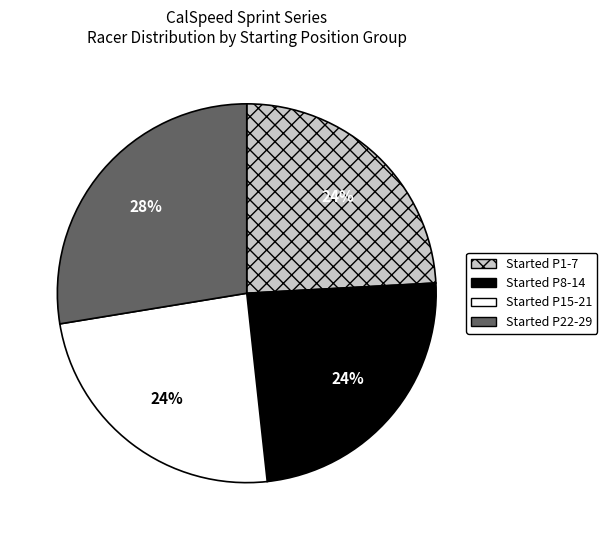

To the nearest percent, what is the average slice percentage?

25%